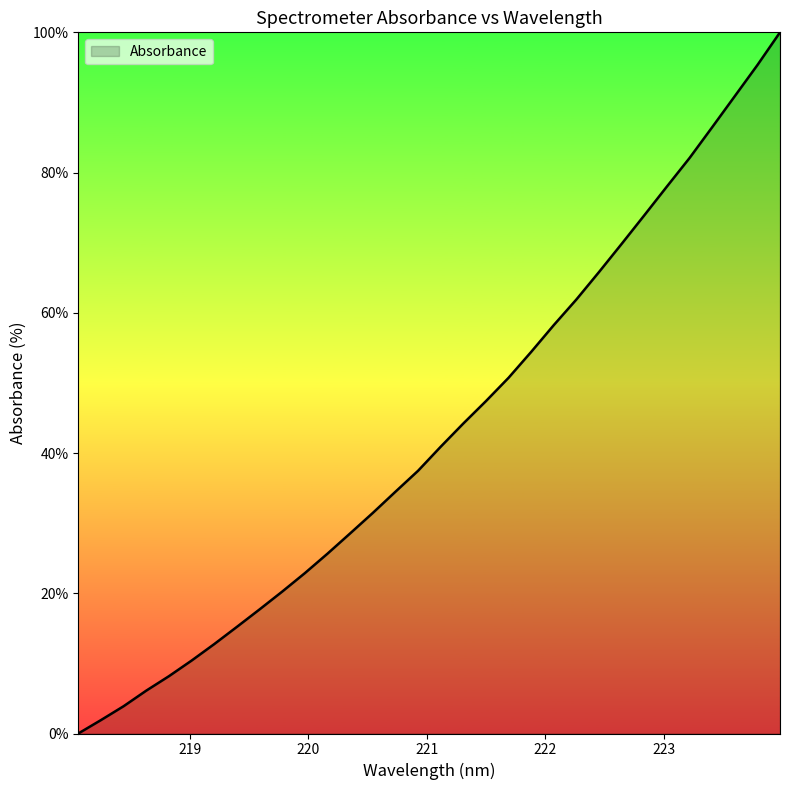

How many lines are shown in the chart?

1